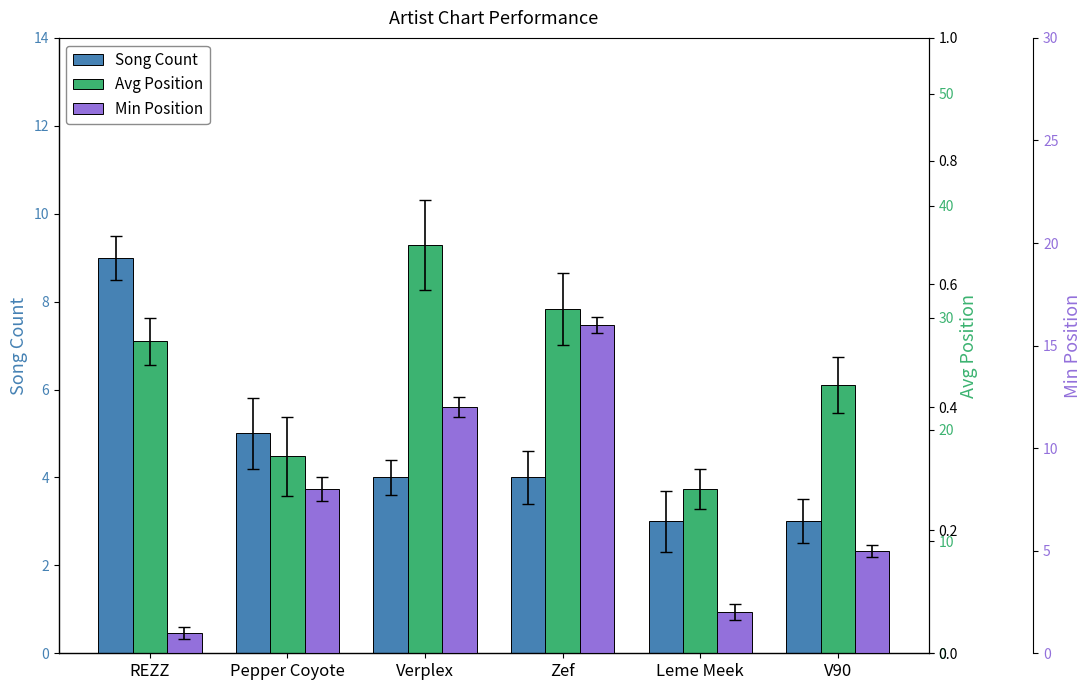

What is the highest value of the Min Position series?

16.0